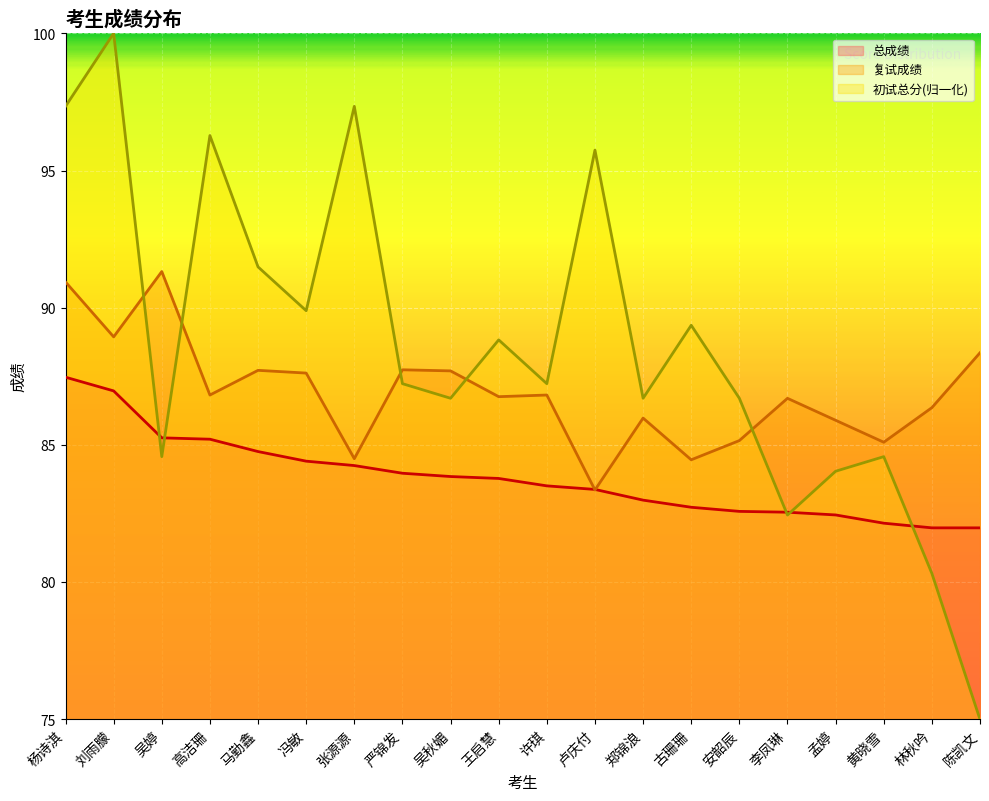

Read the 初试总分 value at 郑锦浪.

86.7